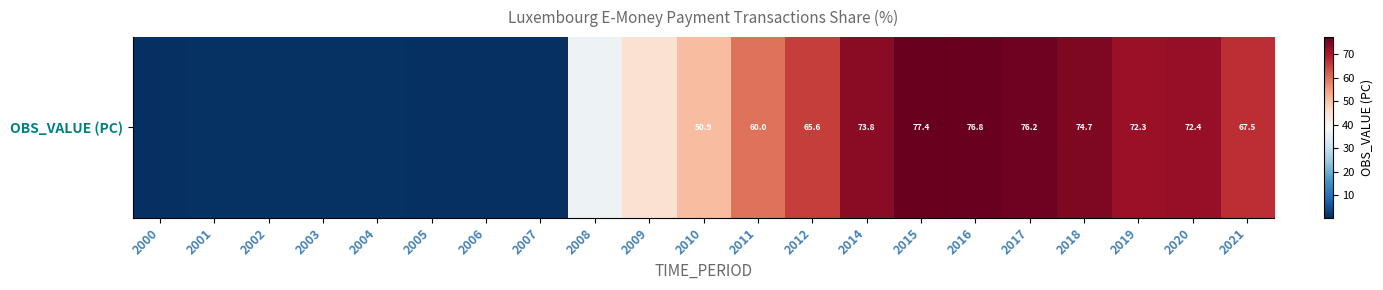

Which label corresponds to the smallest value in the chart?

2007